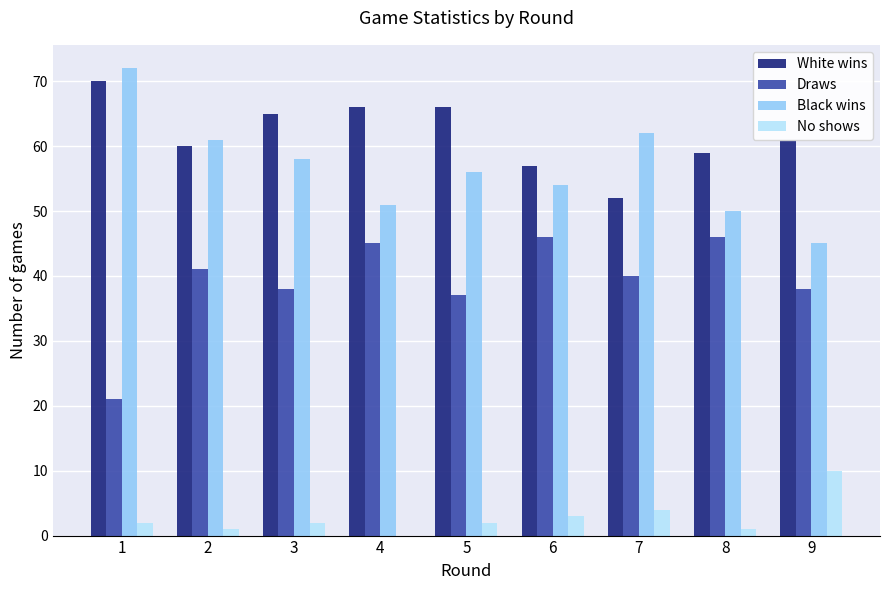

Is the value of Draws at 8 greater than the value of White wins at 2?

No